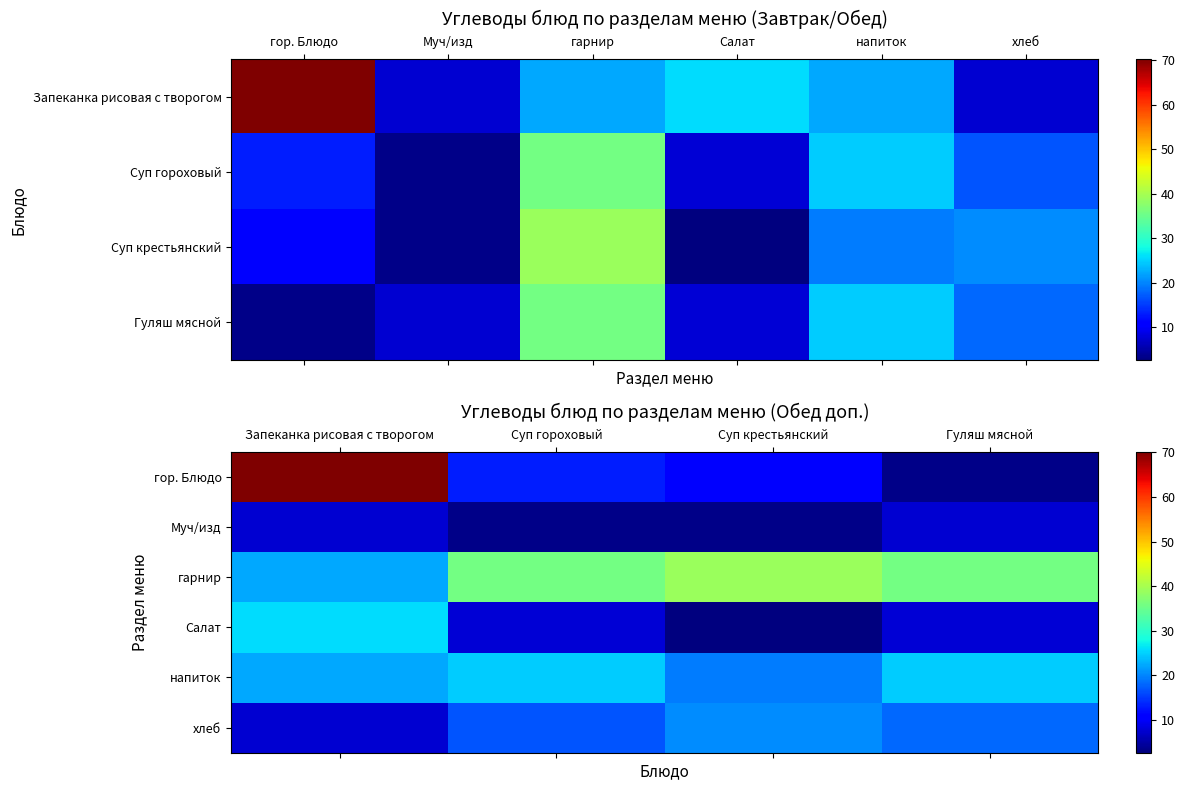

At which label does гор. Блюдо first exceed 13?

Запеканка рисовая с творогом